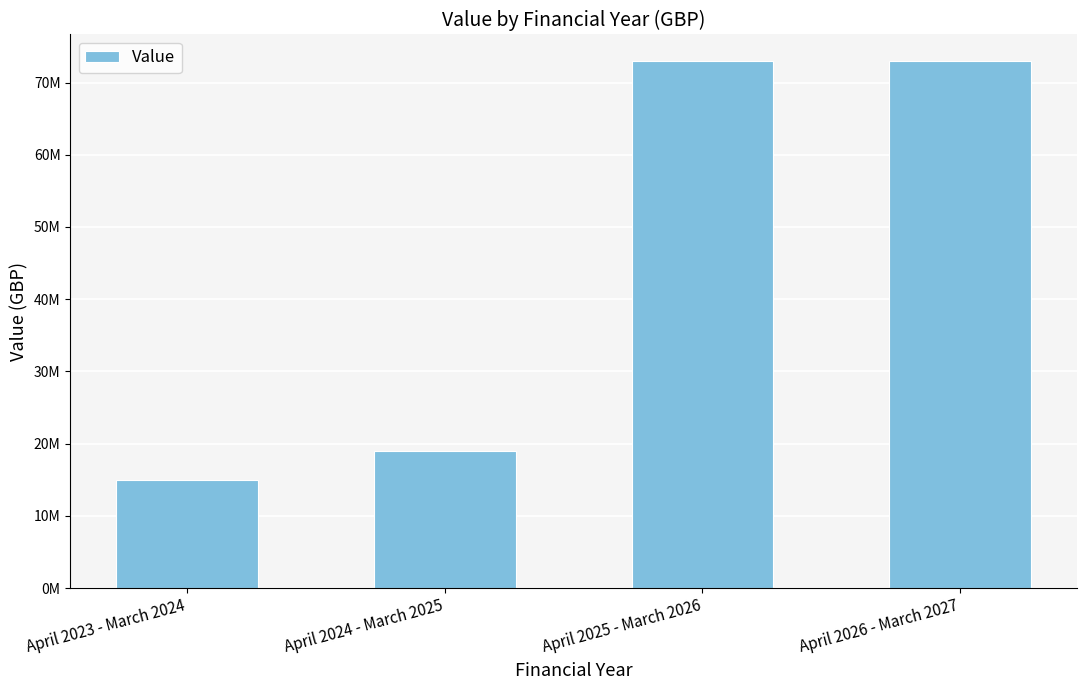

What is the value of the 4th bar from the left?

72999995